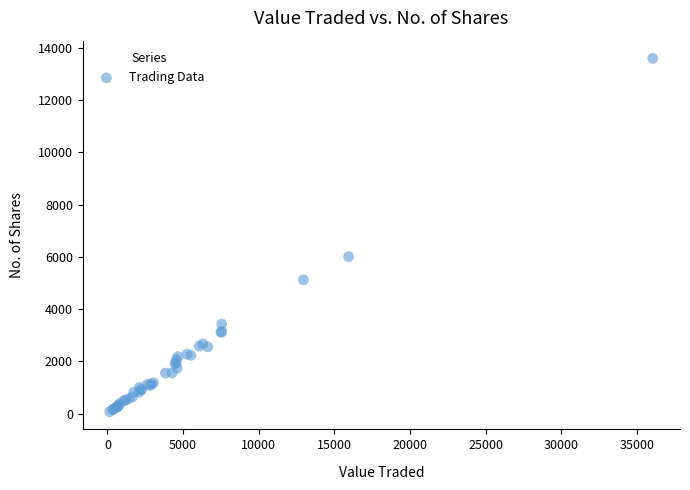

What Y value in the scatter plot is closest to 6832?

6005